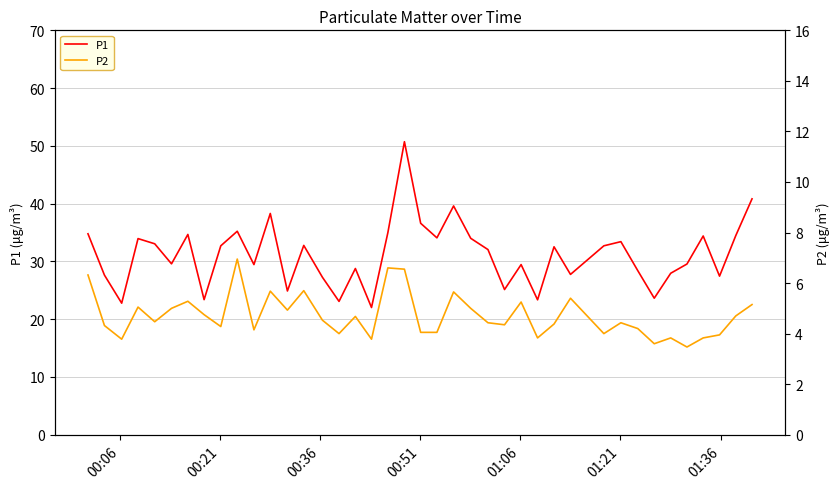

What is the lowest value of the P1 series?

22.0